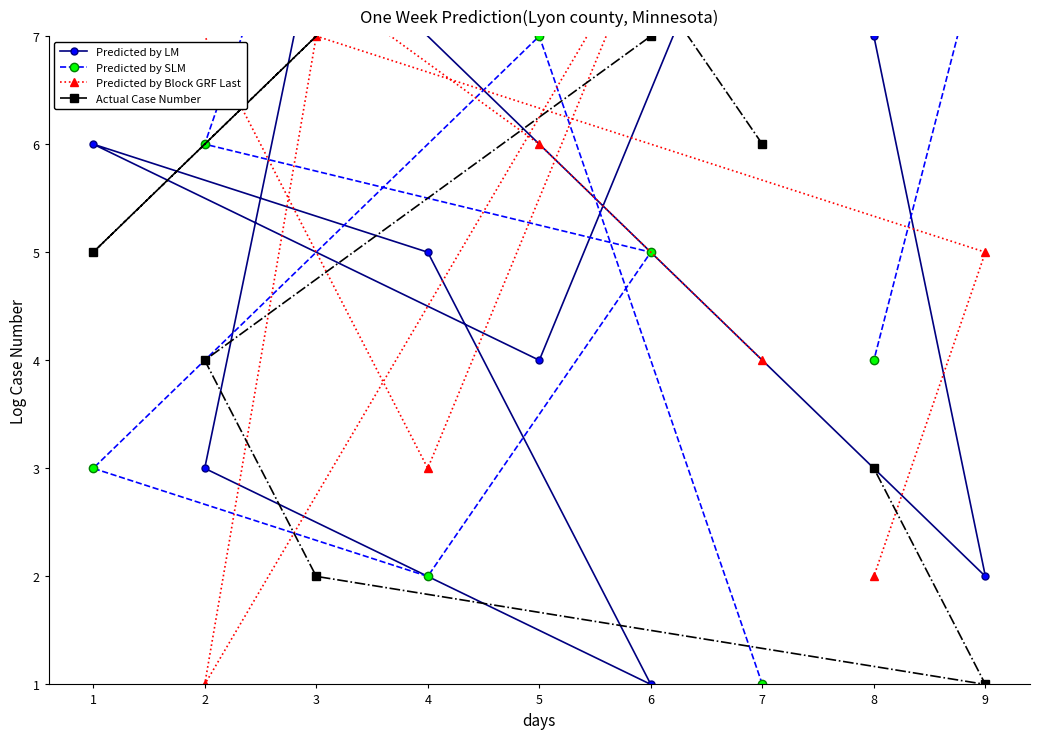

Is it true that Predicted by Block GRF Last equals 14 at 6?

False